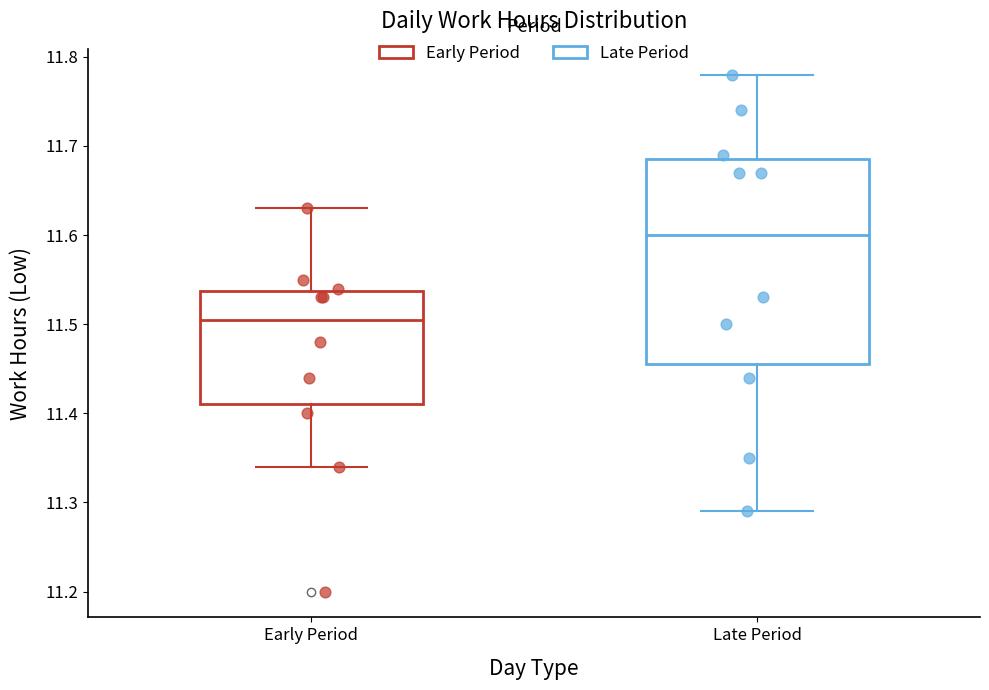

Where is the lower edge of the box for Late Period on the y-axis? The values are not printed on the chart, so give them approximately, as read against the axis.

11.46